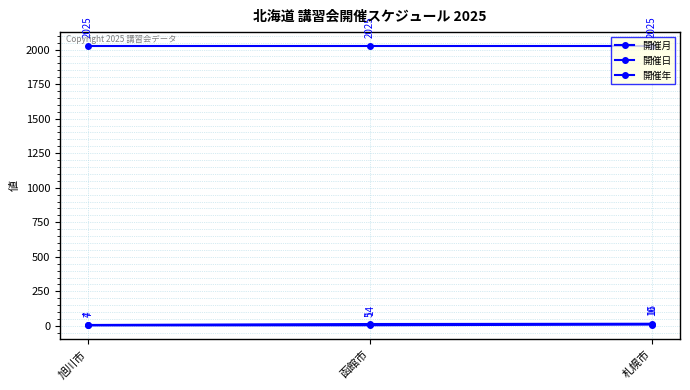

Where is 開催年 nearest to the value 2025?

旭川市